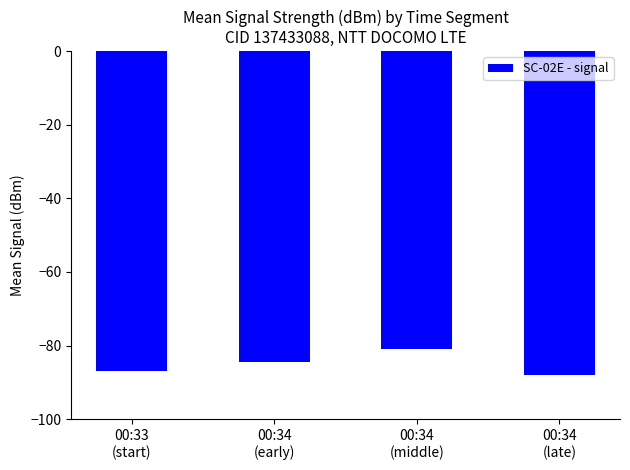

What is the label of the 1st bar from the left?

00:33
(start)